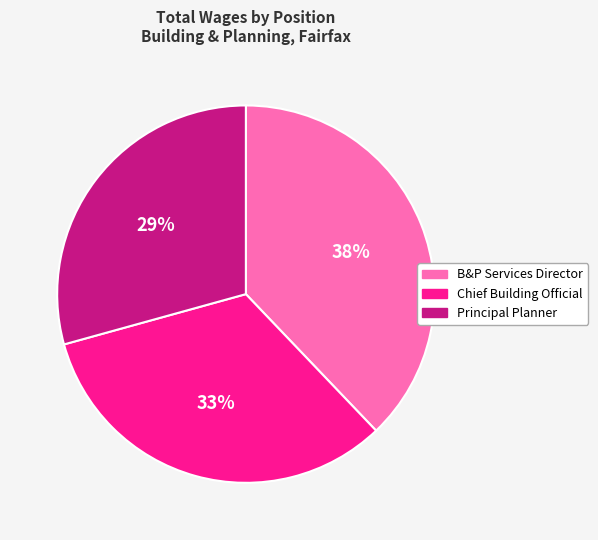

Does any single category account for the majority?

No